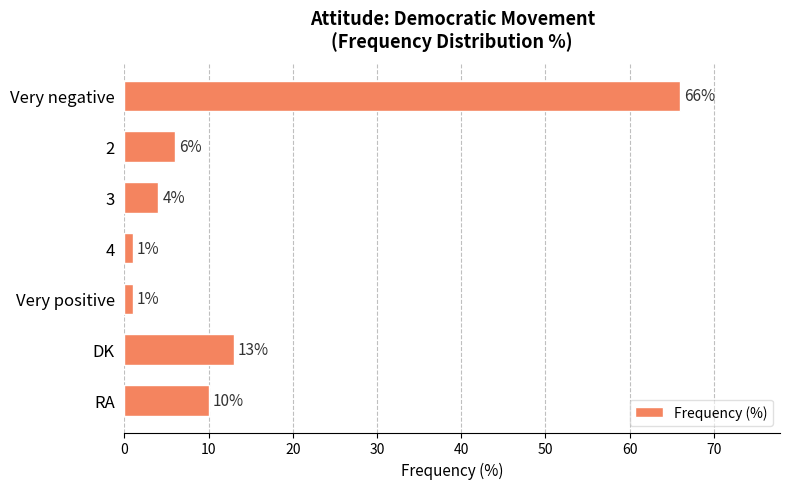

The chart shows a value of 1 at 4. True or false?

True